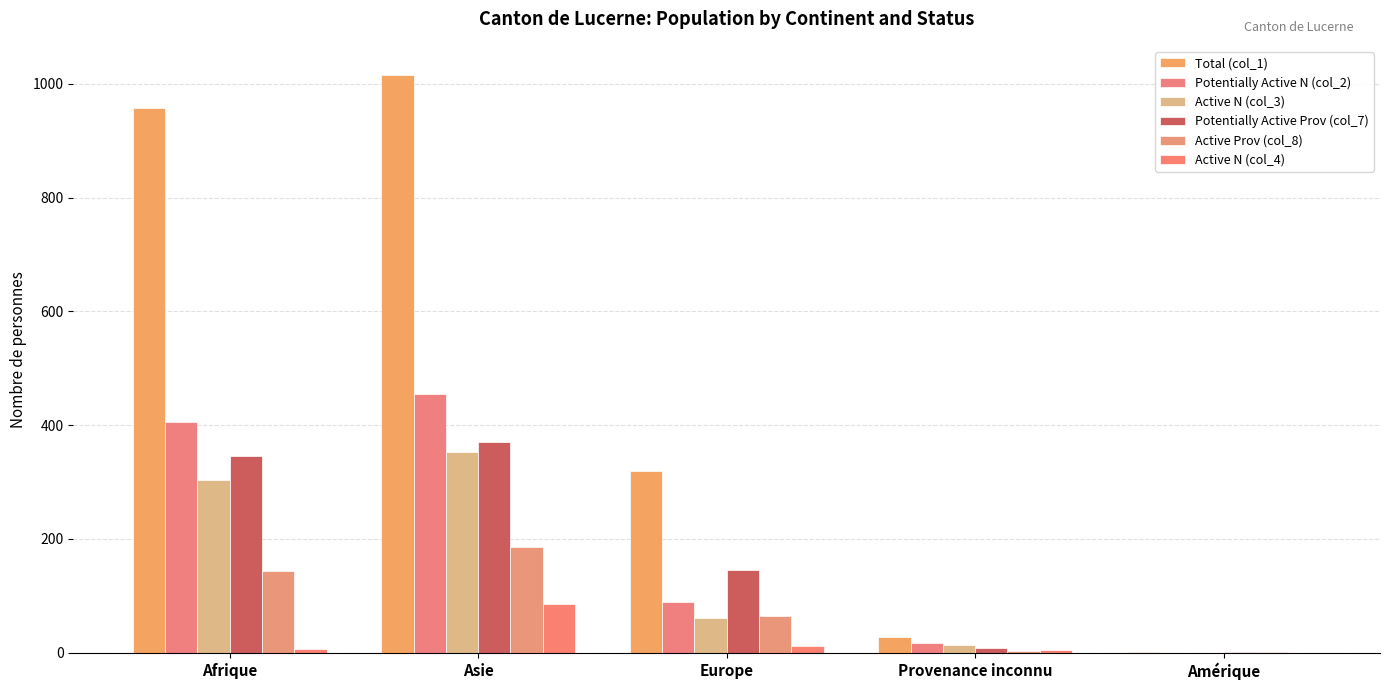

What is the difference between the Active N (col_4) values at Asie and Provenance inconnu?

80